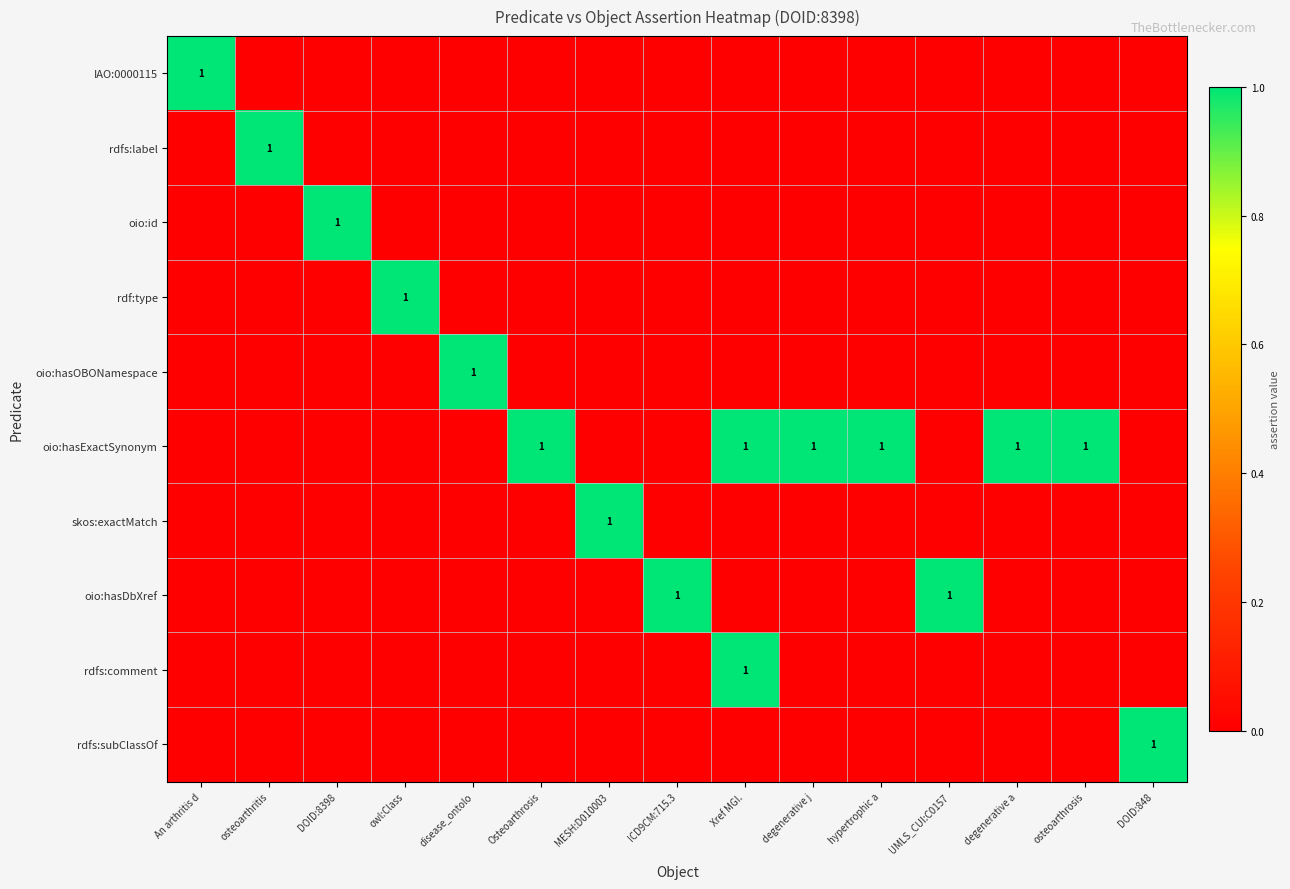

Is it true that oio:id equals 0 at osteoarthrosis?

True